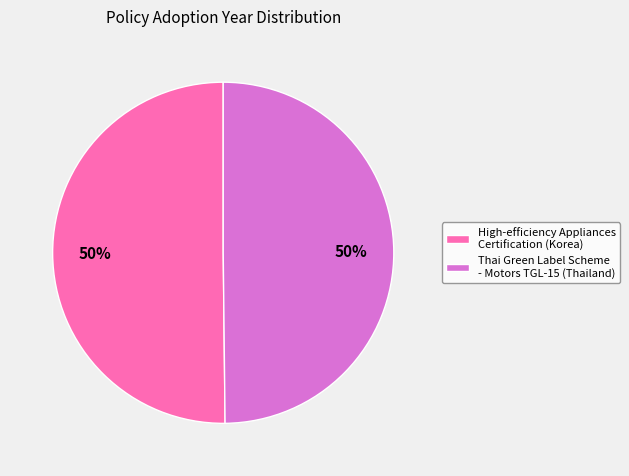

Is the sum of Thai Green Label Scheme - Motors TGL-15 (Thailand) and High-efficiency Appliances Certification (Korea) greater than half?

Yes